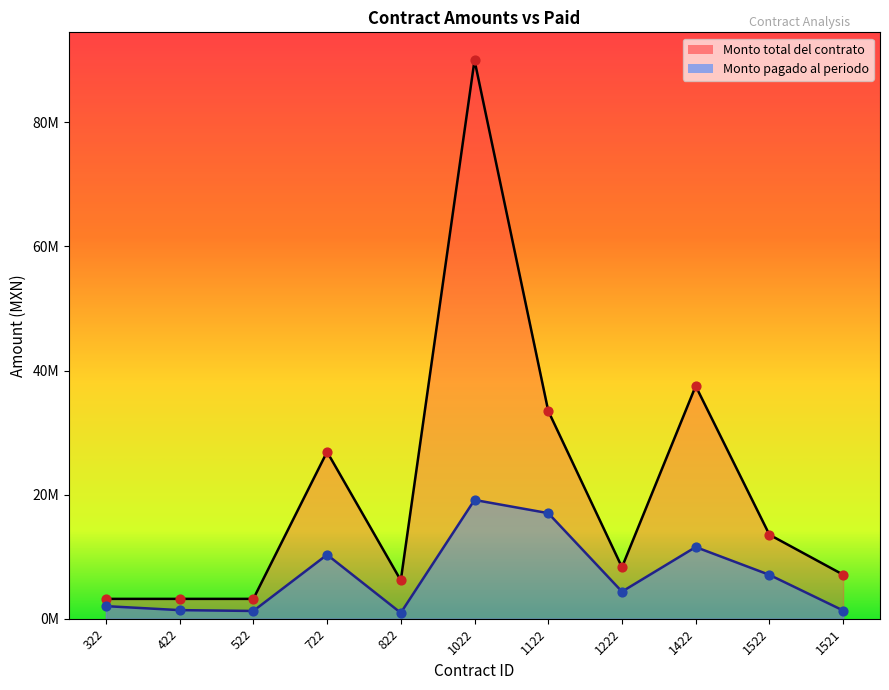

Which series contains the highest Y value?

Monto total del contrato